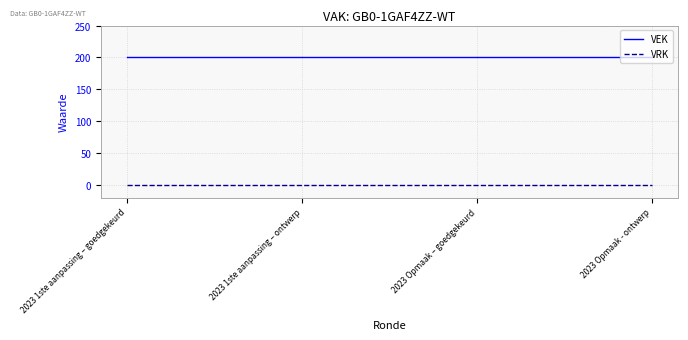

True or false: VRK and VEK intersect in this chart.

False